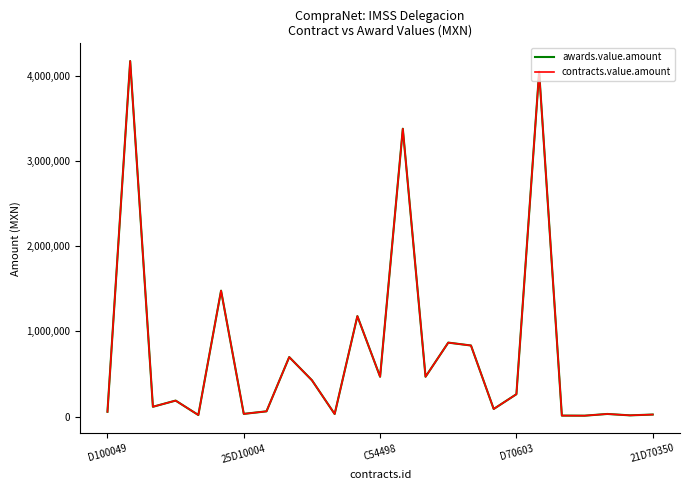

Is this an area chart (filled region under the line)?

No